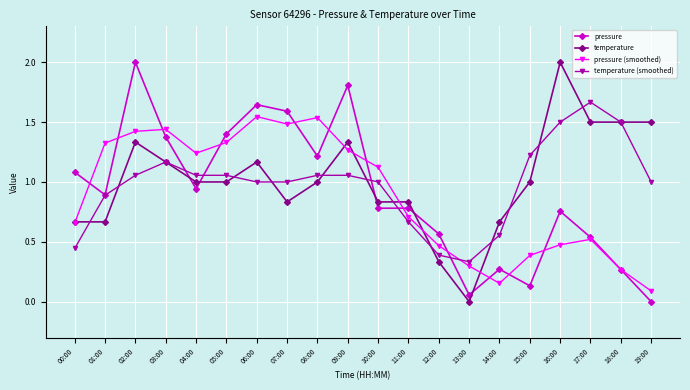

What is the maximum value for pressure?

2.0